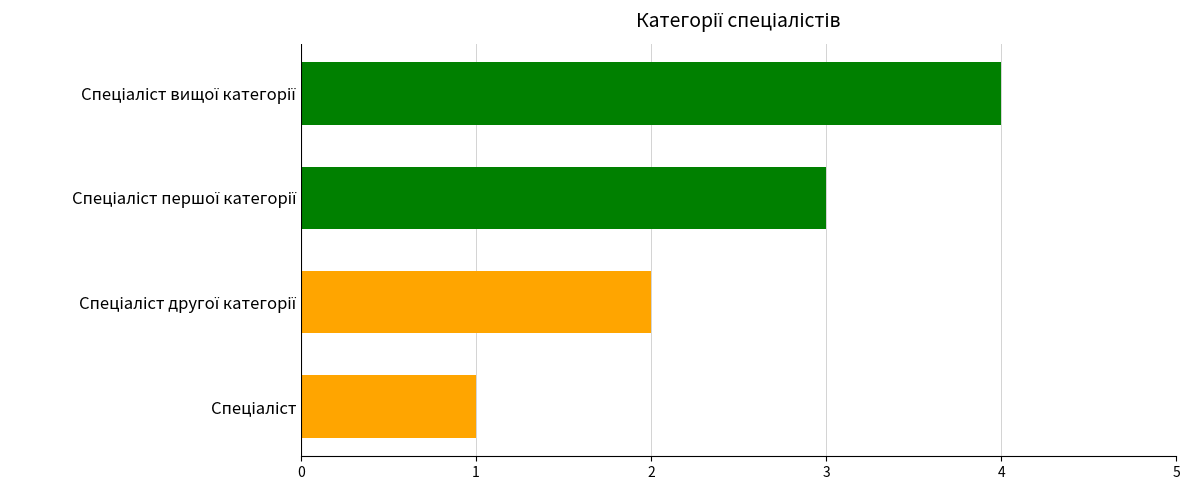

How many series are shown in this chart?

1